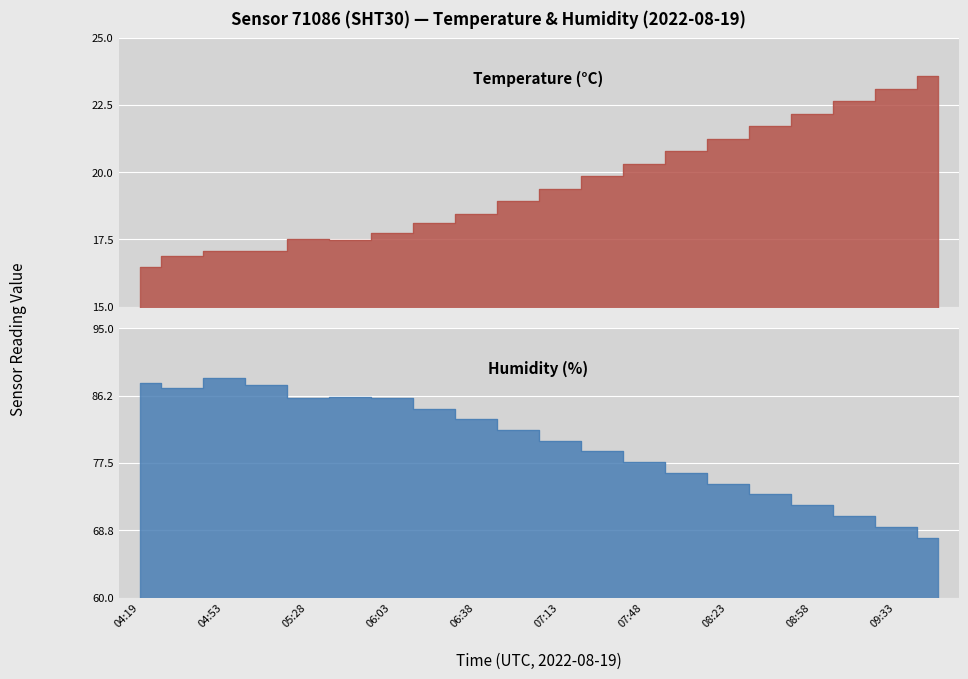

How many lines are shown in the chart?

2